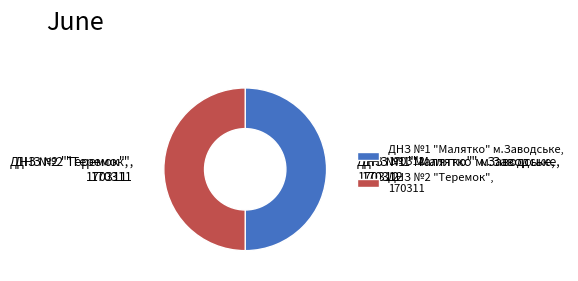

Combined, do ДНЗ №2 "Теремок" and ДНЗ №1 "Малятко" м.Заводське account for over 50%?

Yes